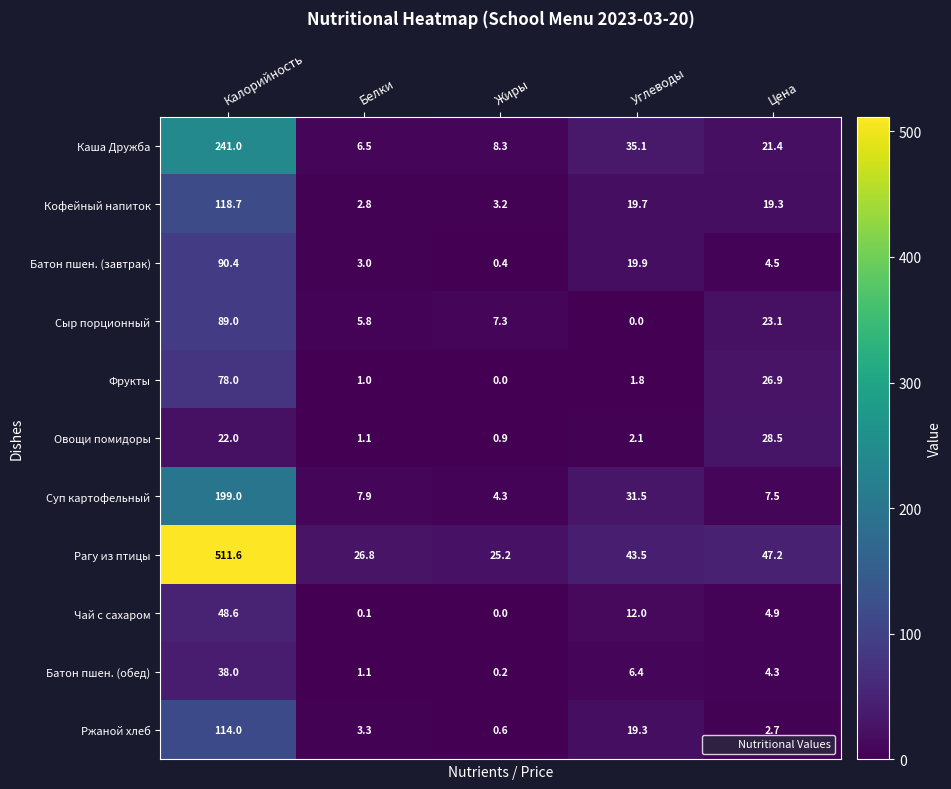

Count the number of categories in the chart.

5